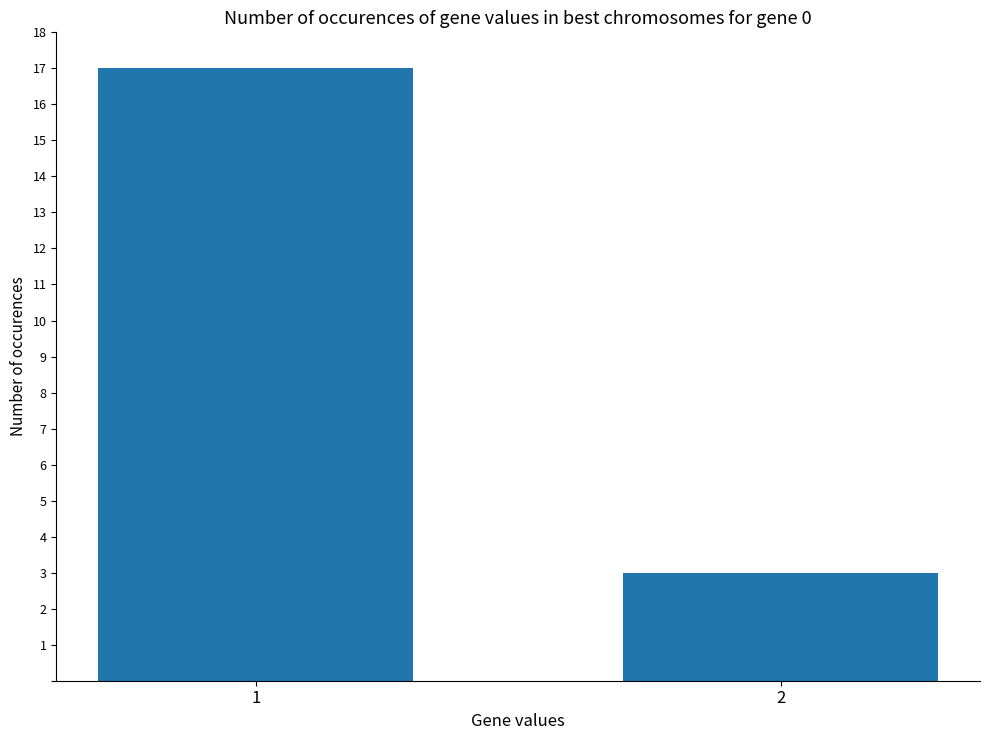

List the labels in order of value, smallest first.

2, 1